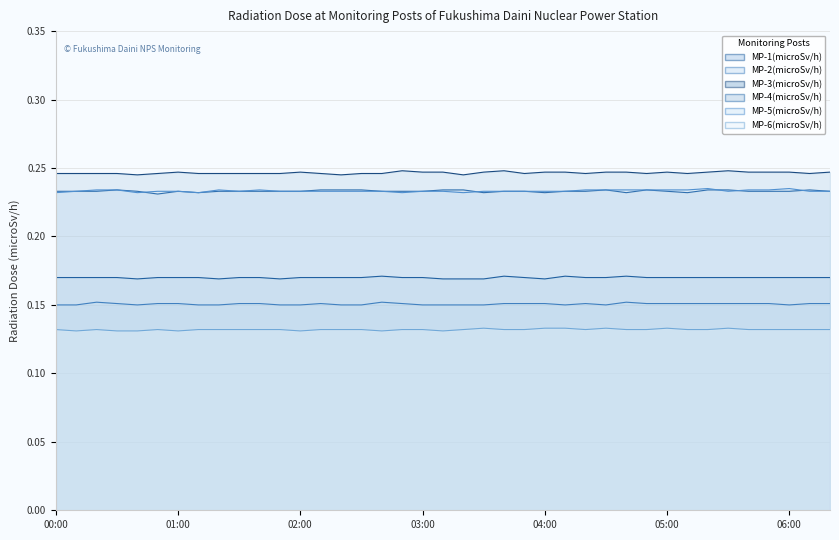

How many MP-6(microSv/h) values are between 0 and 1?

39